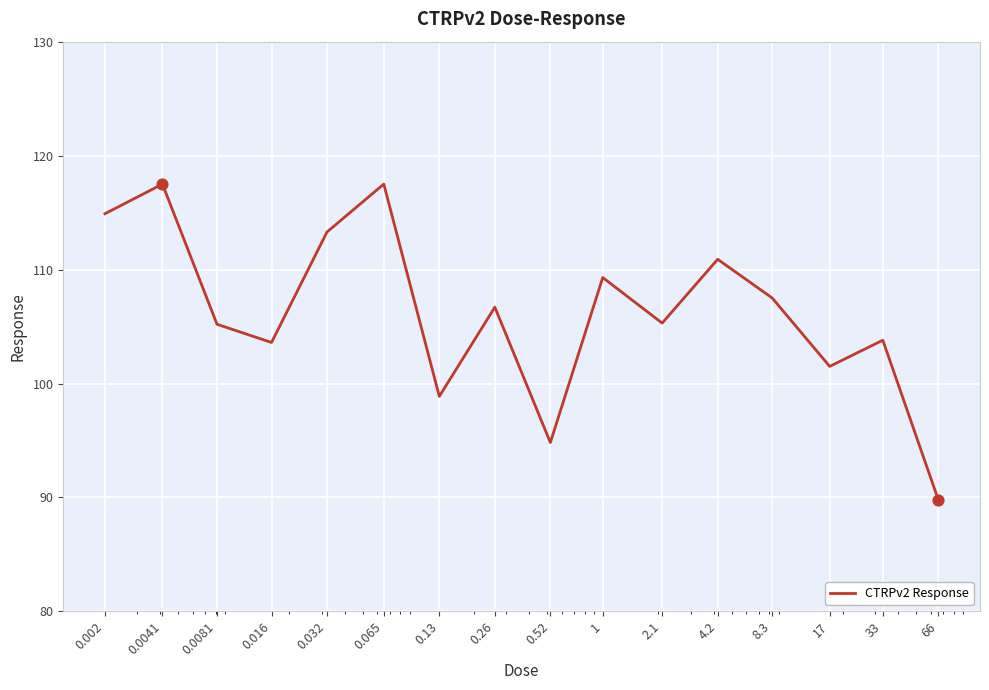

What is the greatest value displayed?

117.5